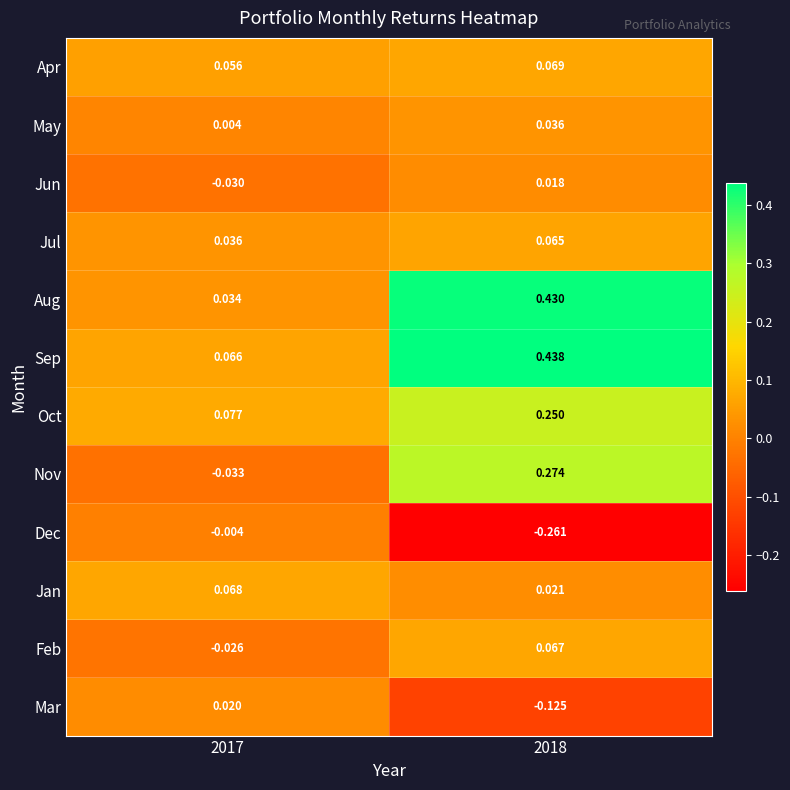

Rank the series at 2018 from lowest to highest value.

Dec, Mar, Jun, Jan, May, Jul, Feb, Apr, Oct, Nov, Aug, Sep